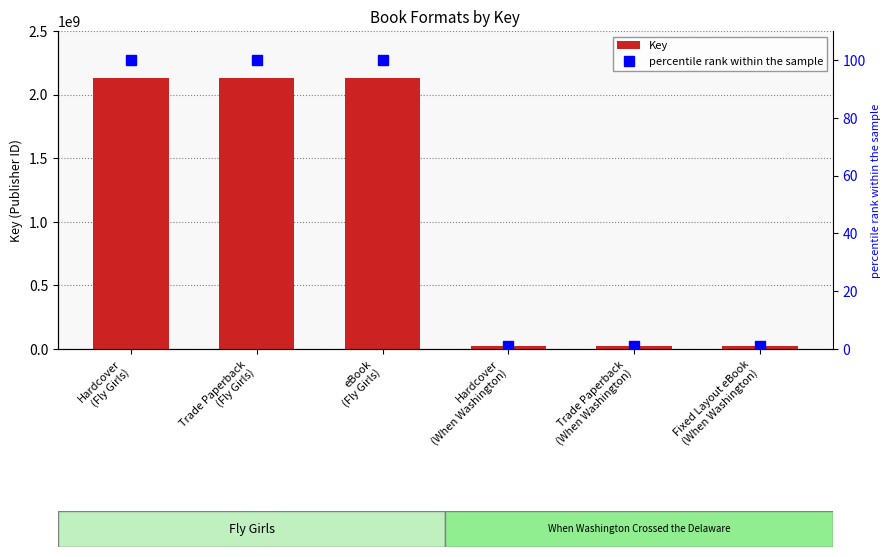

What is the sum of the percentile rank within the sample values at eBook
(Fly Girls) and Trade Paperback
(When Washington)?

101.0